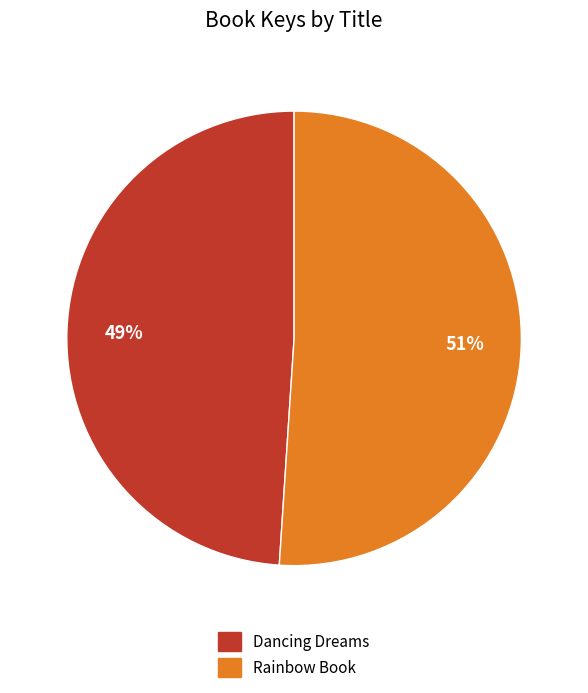

Is it true that Dancing Dreams is 49% of the pie?

True